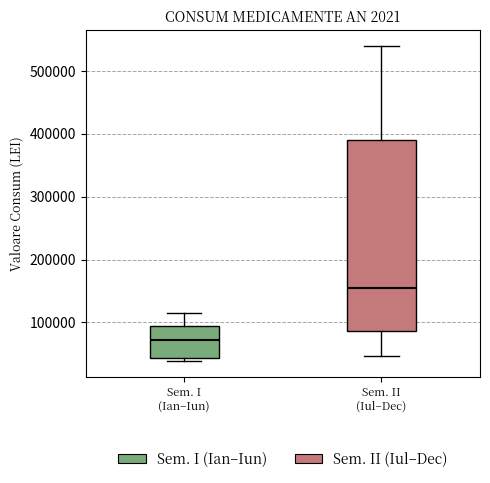

Reading left to right, read every box against the y-axis: the position of its median line, the range the box covers, and the ends of its whiskers. The values are not printed on the chart, so give them approximately, as read against the axis.

Sem. I (Ian–Iun): median 70000, box 40000 to 90000, whiskers 40000 (just below the box's lower edge) to 120000
Sem. II (Iul–Dec): median 150000, box 90000 to 390000, whiskers 50000 to 540000